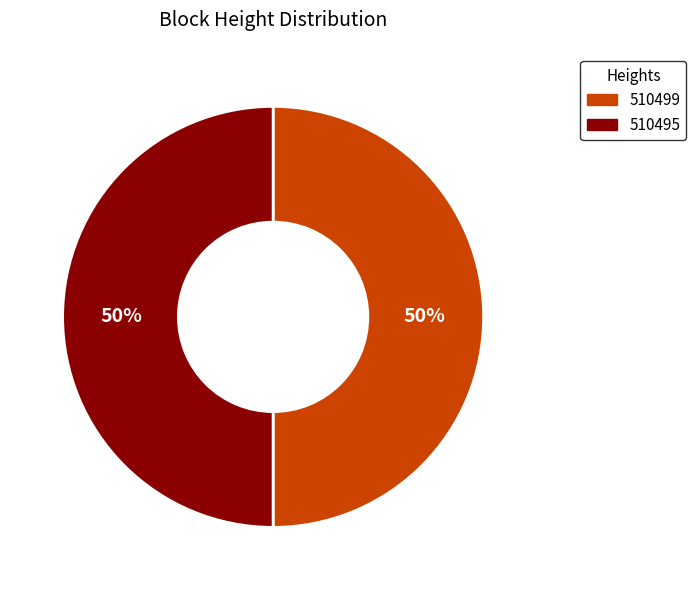

To the nearest percent, what percentage of the pie is 510495?

50%